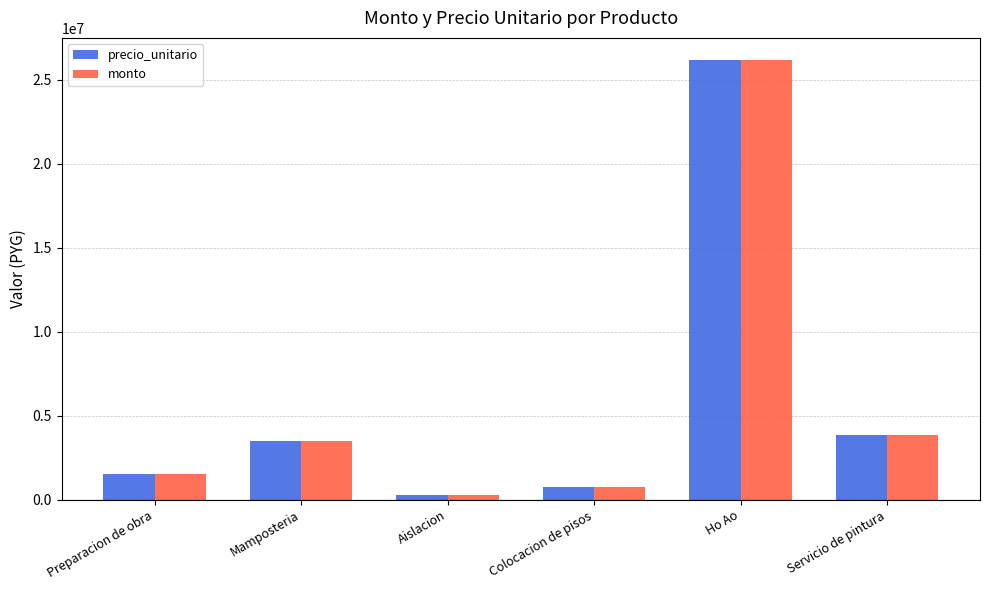

What is the label of the 1st bar from the left?

Preparacion de obra